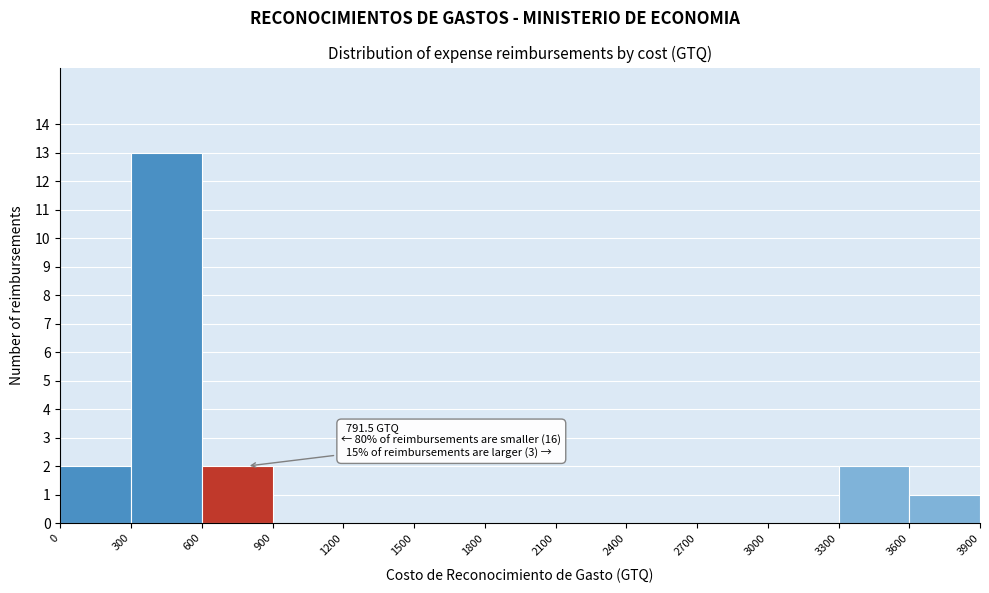

Which range on the x-axis has the tallest bar?

300 to 600